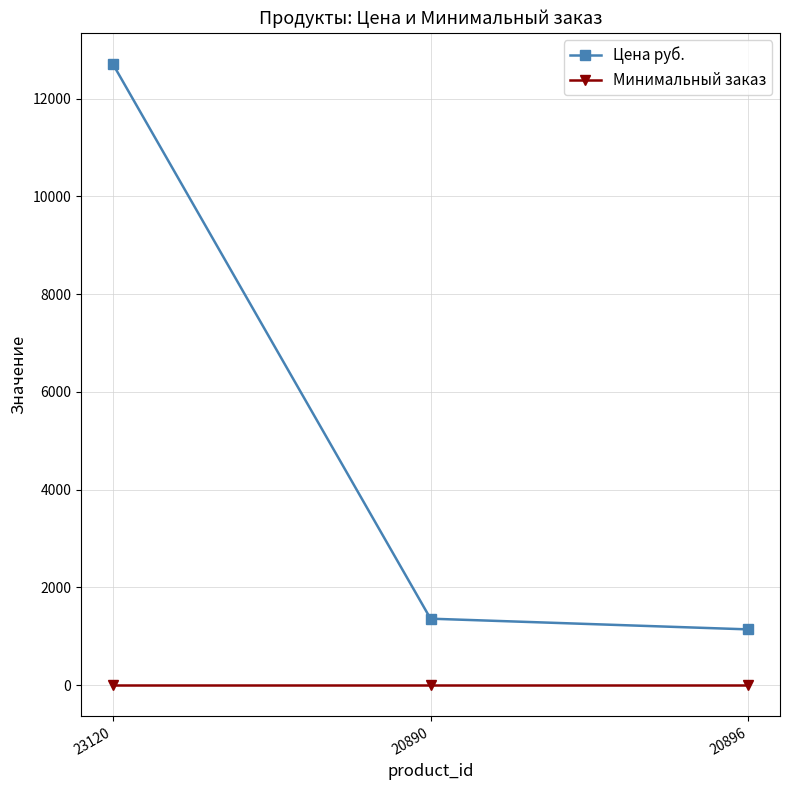

Reading right to left, list all the values displayed in this chart.

Цена руб.: 20896=1142	20890=1361	23120=12710
Минимальный заказ: 20896=1	20890=1	23120=1